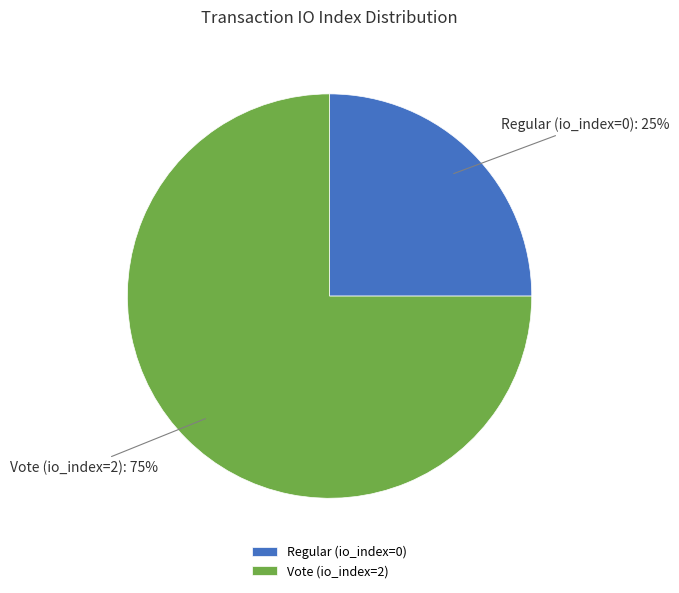

To the nearest percent, what portion does Vote (io_index=2) represent?

75%